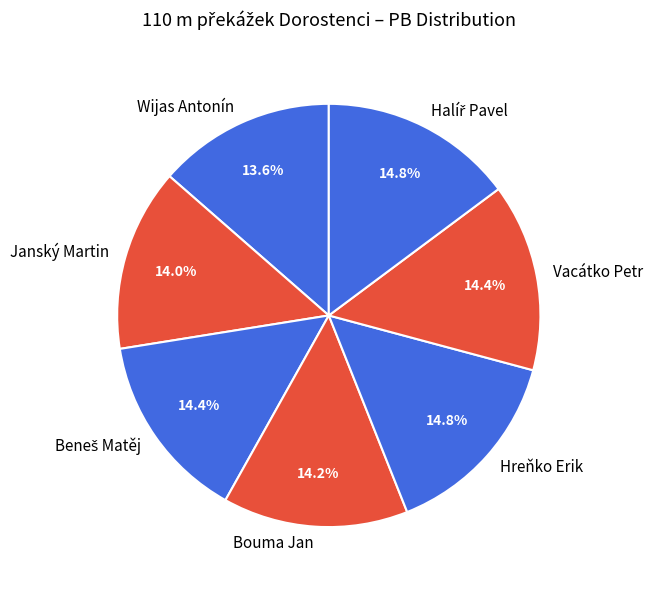

Does Janský Martin represent more than half of the total?

No